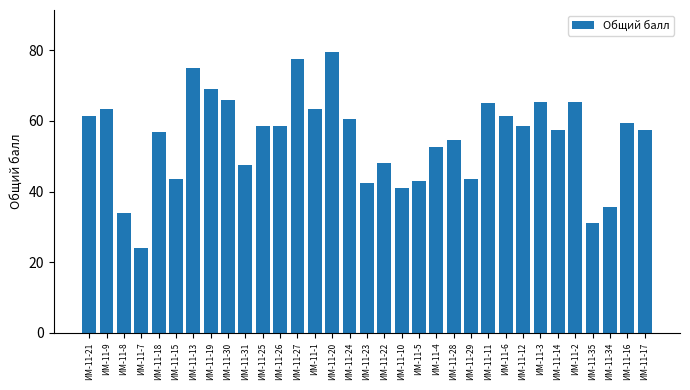

What is the average value?

55.2